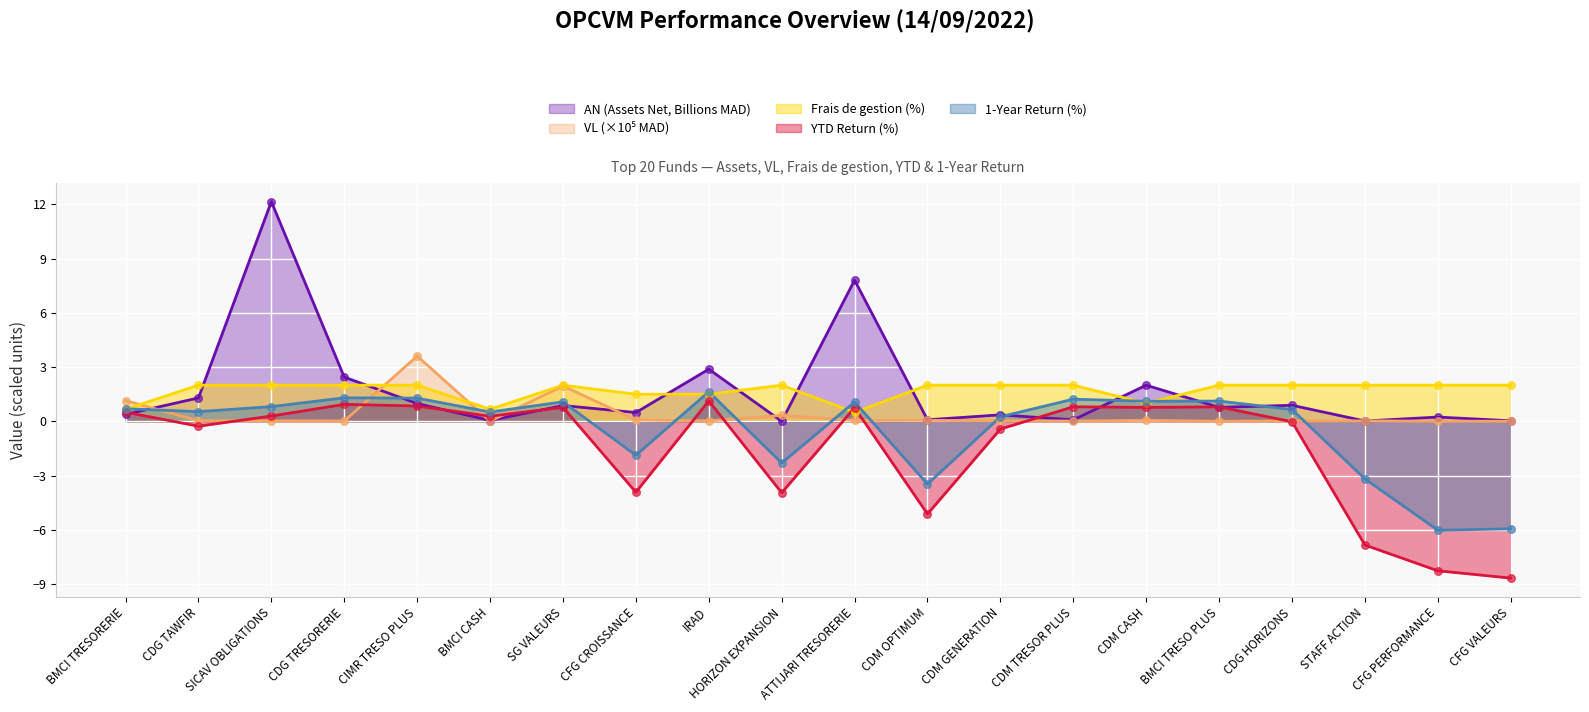

What are all the series names shown in the legend?

AN (Assets Net), VL (Net Asset Value), Frais de gestion, YTD, 1 an